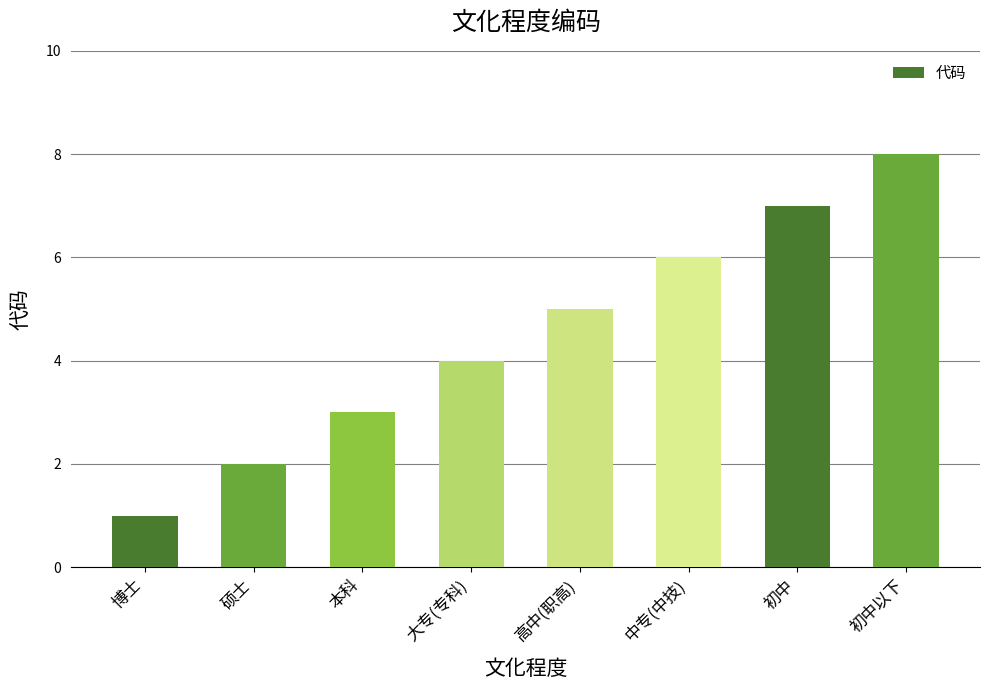

The chart shows a value of 3 at 初中以下. True or false?

False